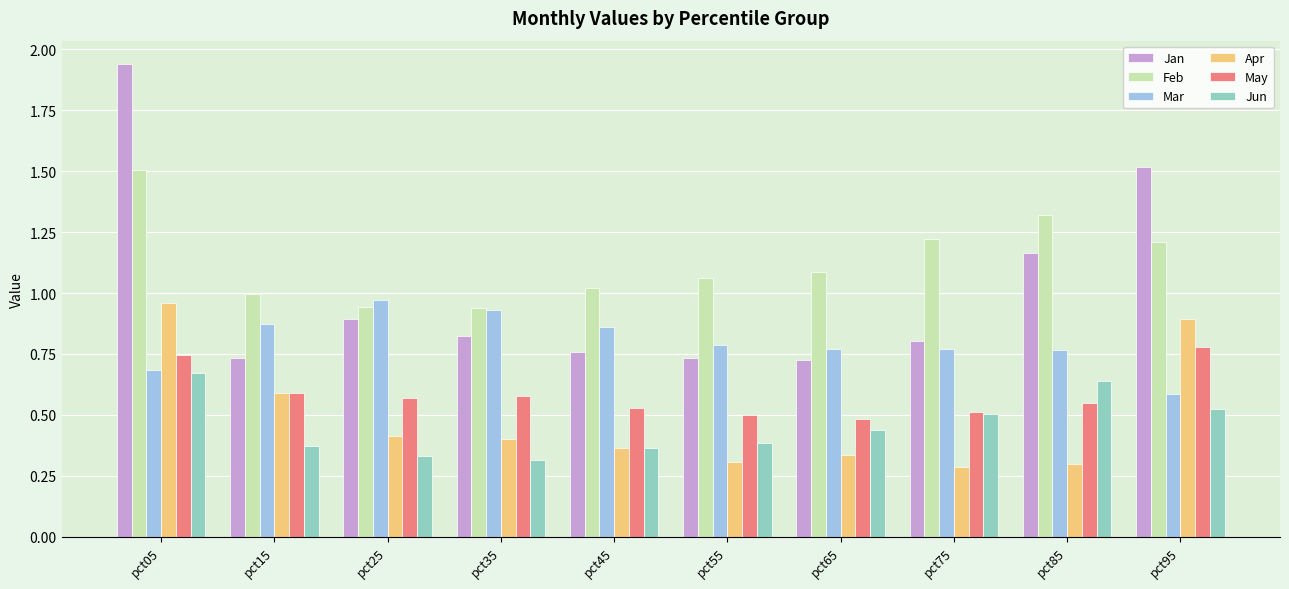

The Jun series shows 0.9 at pct95. True or false?

False